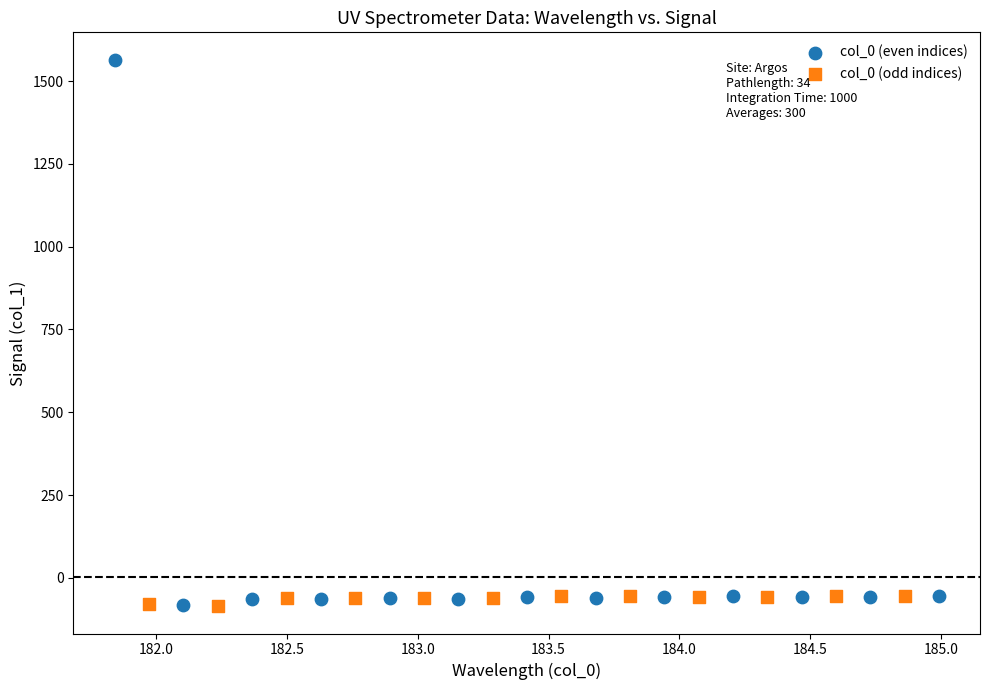

Which series contains the highest Y value?

col_0 (even indices)